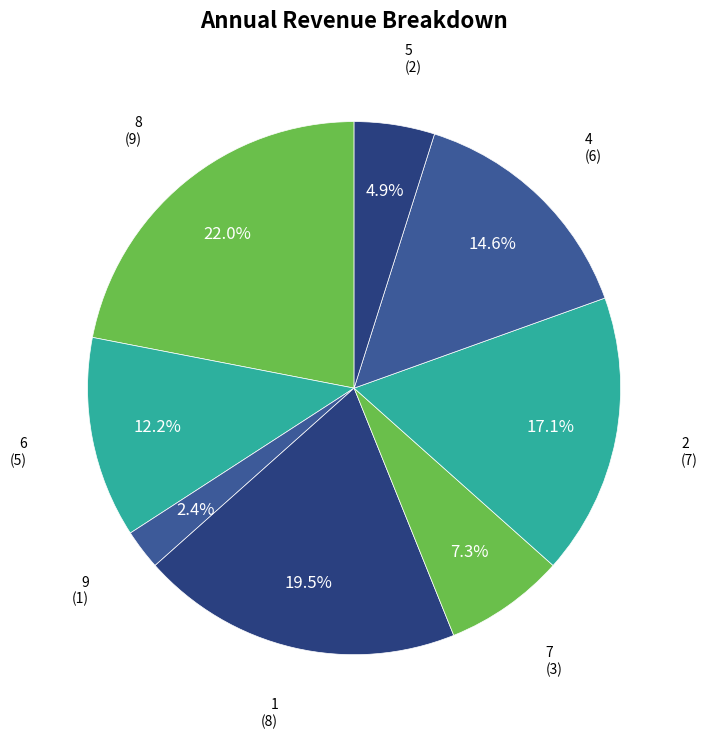

Which slice is the smallest?

9 (1)